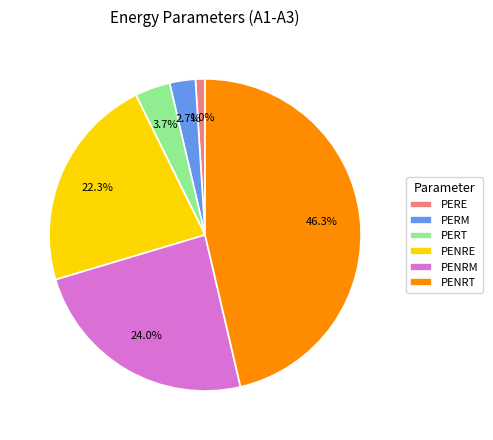

Approximately how many times larger is the value at PERE compared to PERT?

0.3